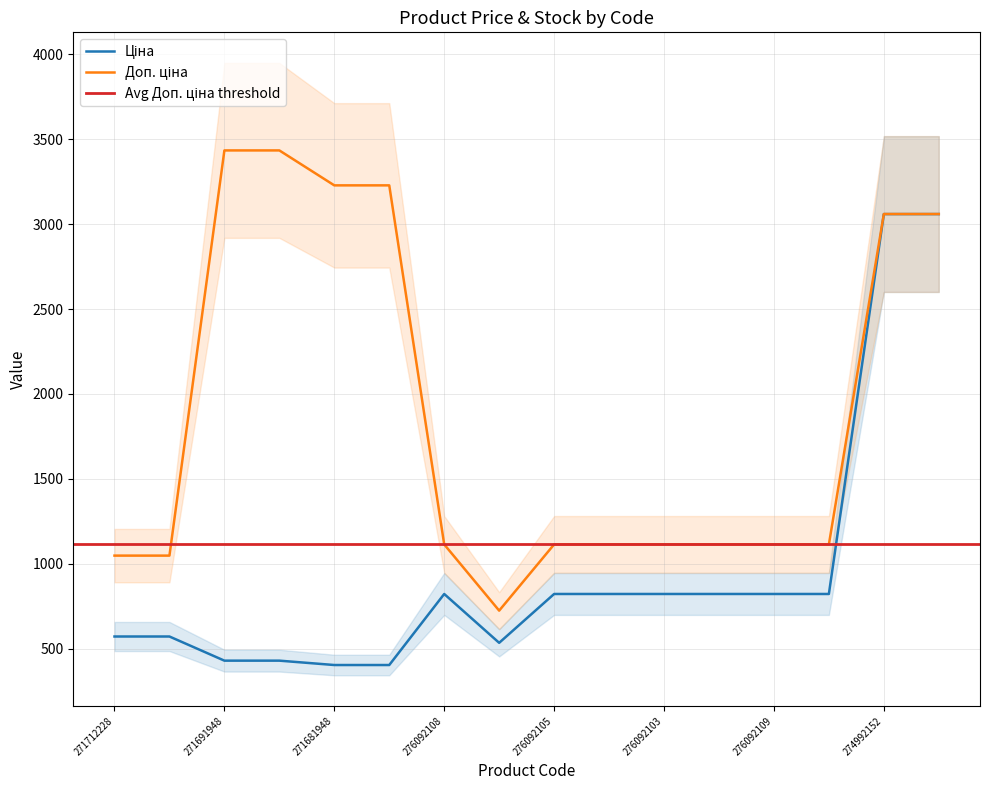

Rank the categories by Ціна value from lowest to highest.

271681948, 271681942, 271691948, 271691942, 276092107, 271712228, 271712227, 276092108, 276092105, 276092104, 276092103, 276092035, 276092109, 276092106, 274992152, 274992132